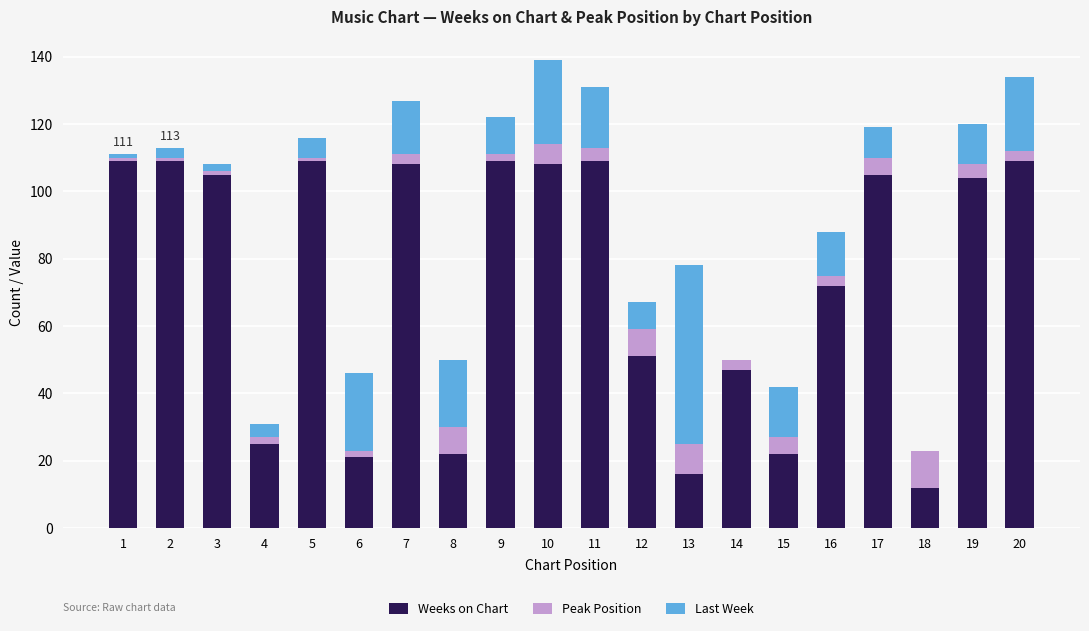

The value of Weeks on Chart at 20 is 109. True or false?

True